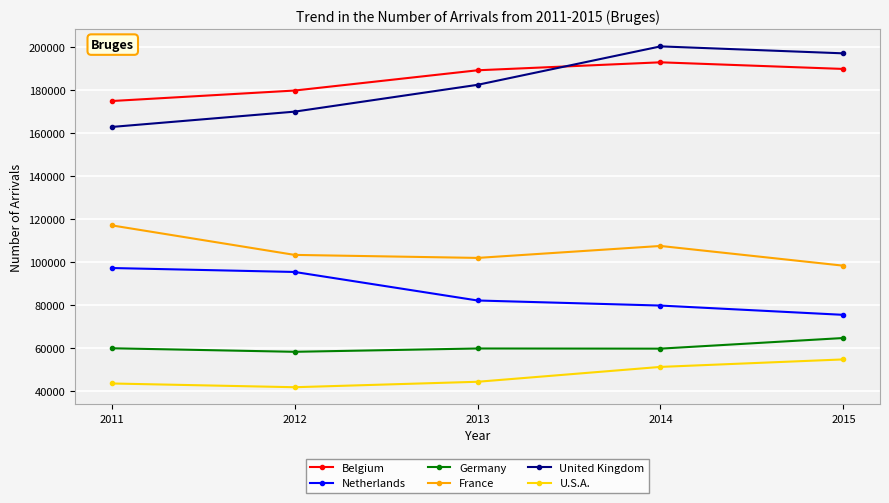

What is the difference between the maximum and second lowest values in the France series?

15128